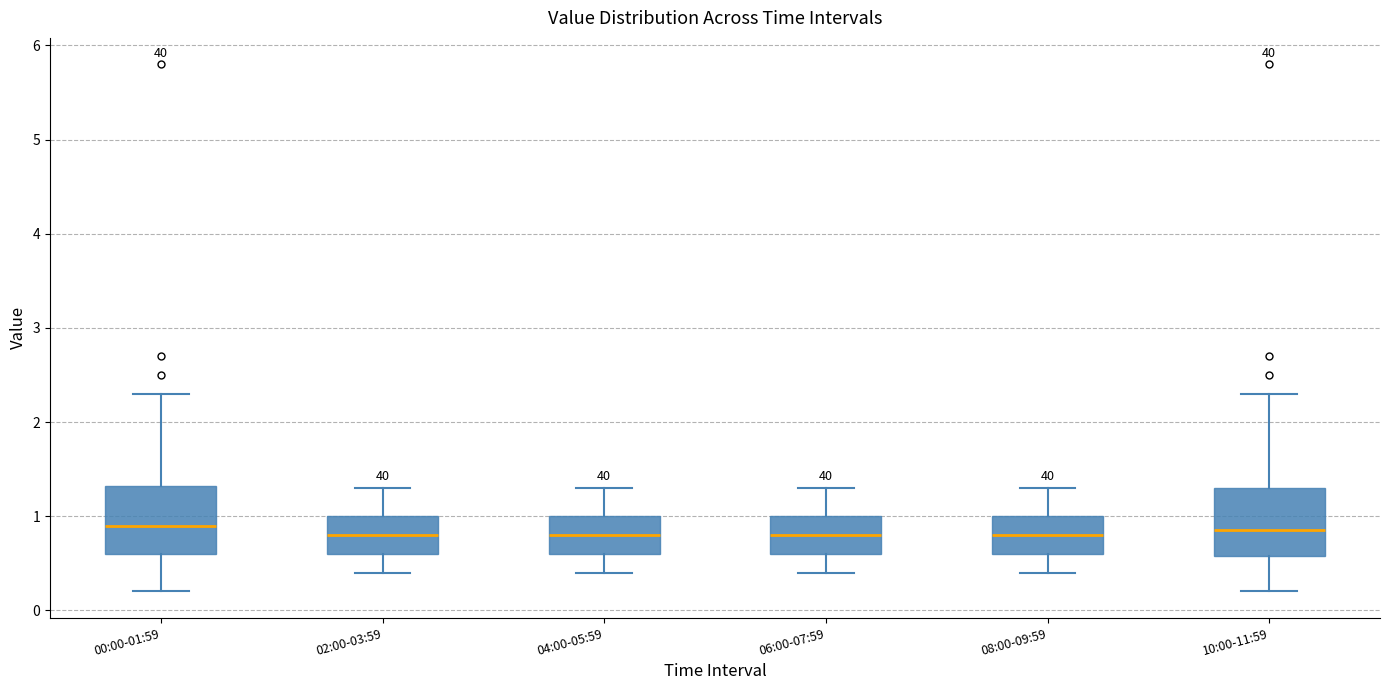

Where does the upper whisker of the box for 02:00-03:59 end on the y-axis? The values are not printed on the chart, so give them approximately, as read against the axis.

1.3